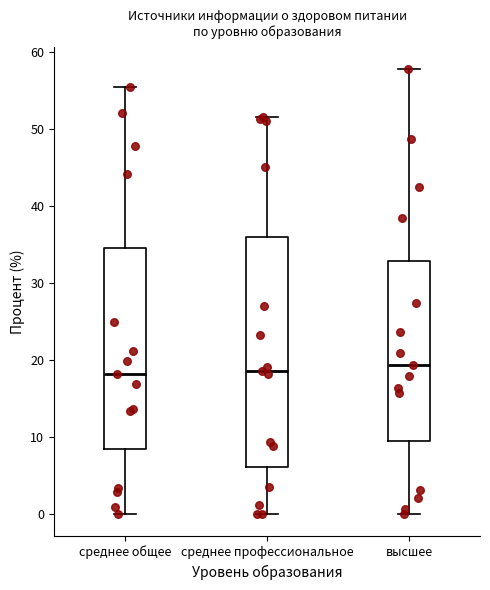

Reading left to right, read every box against the y-axis: the position of its median line, the range the box covers, and the ends of its whiskers. The values are not printed on the chart, so give them approximately, as read against the axis.

среднее общее: median 18, box 8 to 35, whiskers 0 to 56
среднее профессиональное: median 19, box 6 to 36, whiskers 0 to 52
высшее: median 19, box 9 to 33, whiskers 0 to 58